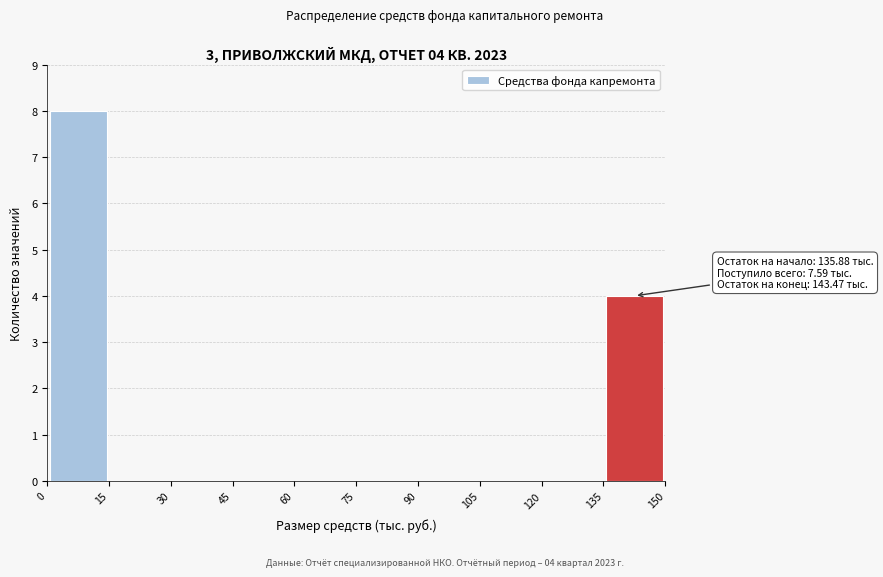

Which range on the x-axis has the tallest bar?

0 to 15